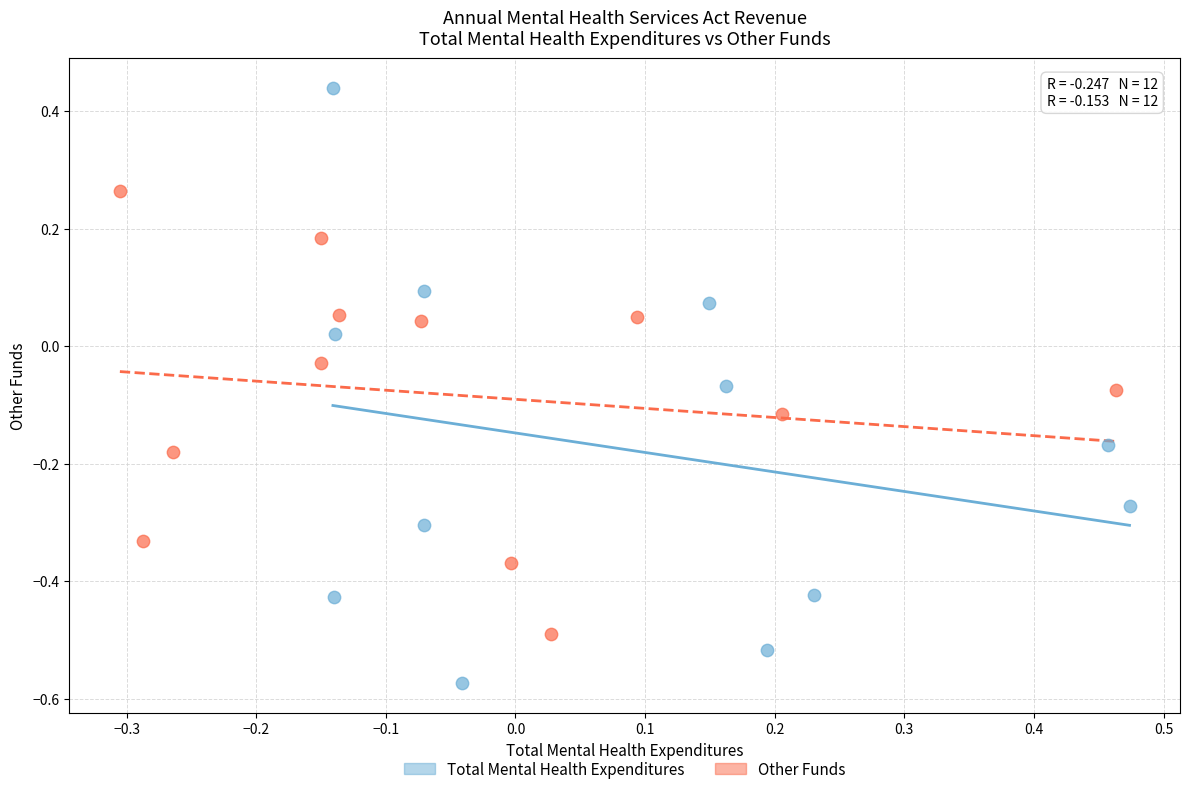

Which series reaches the maximum Y coordinate?

Total Mental Health Expenditures